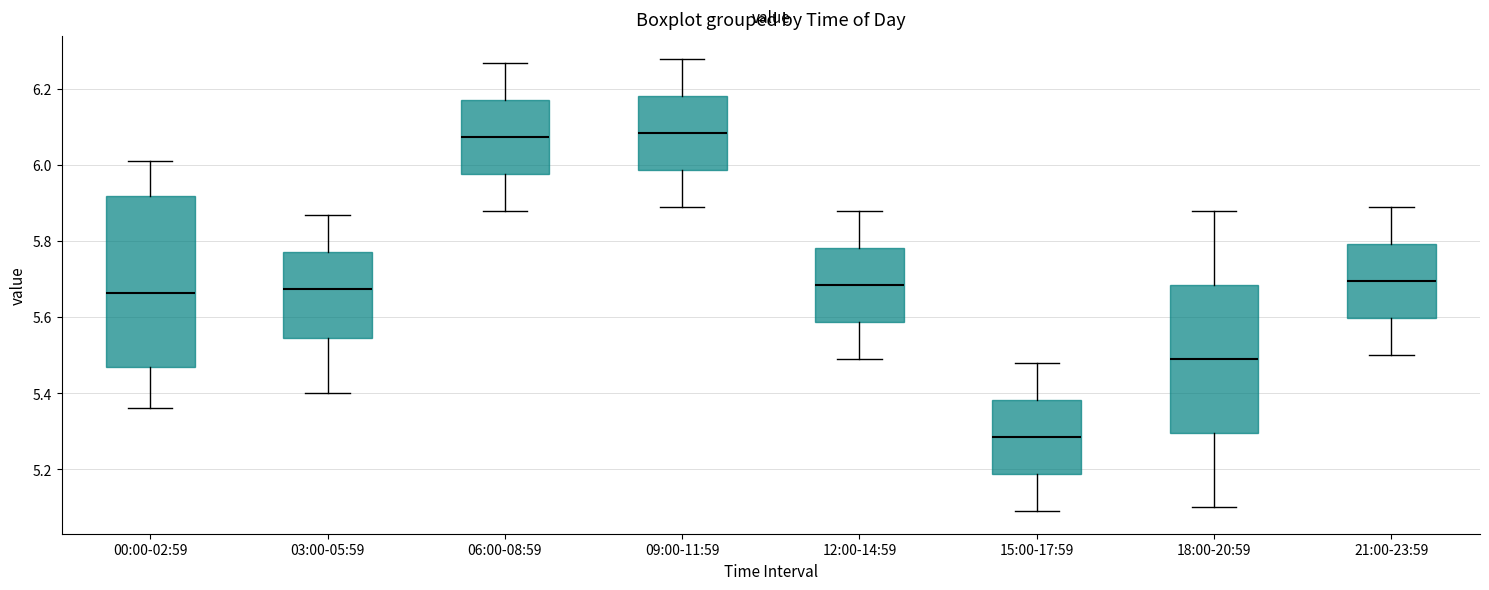

Which box is the tallest, from its lower edge to its upper edge?

00:00-02:59